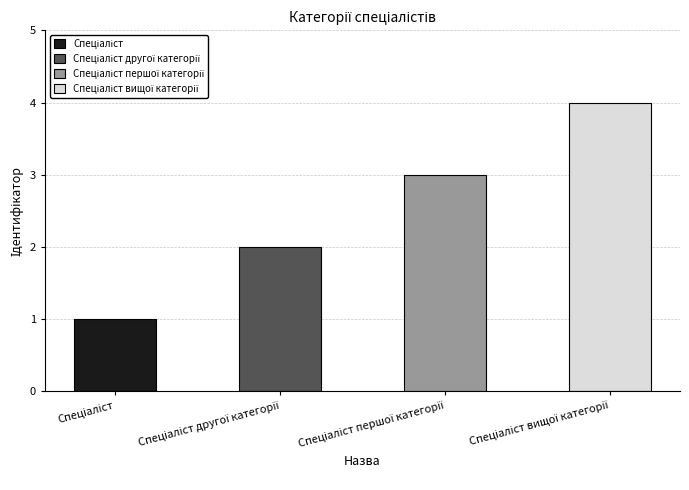

What is the sum of all values?

10